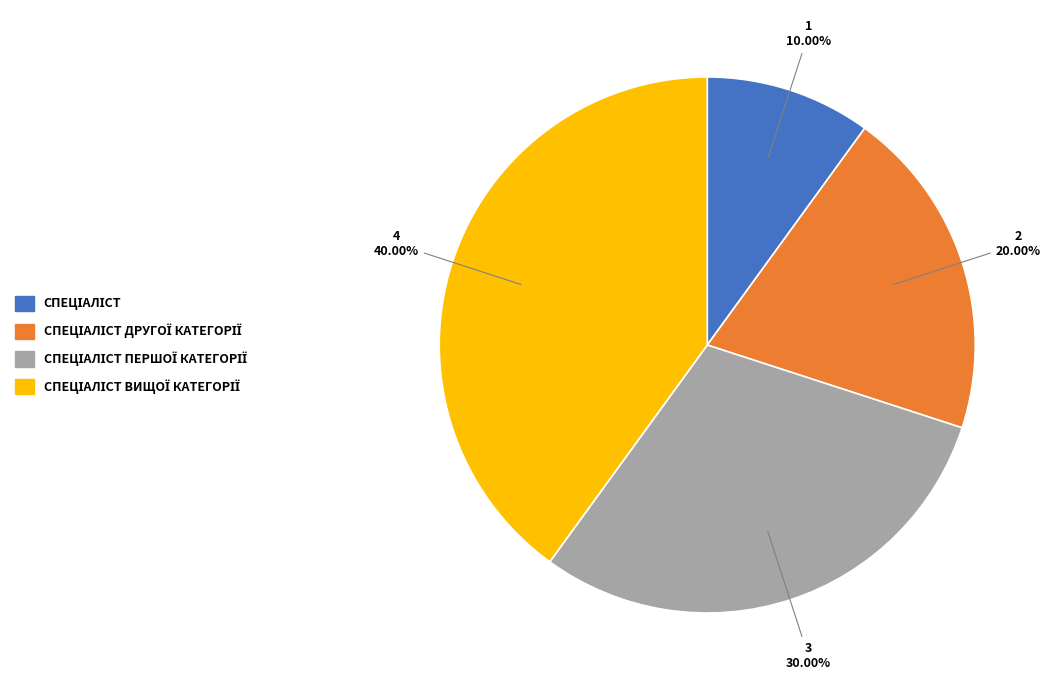

Does any single category account for the majority?

No